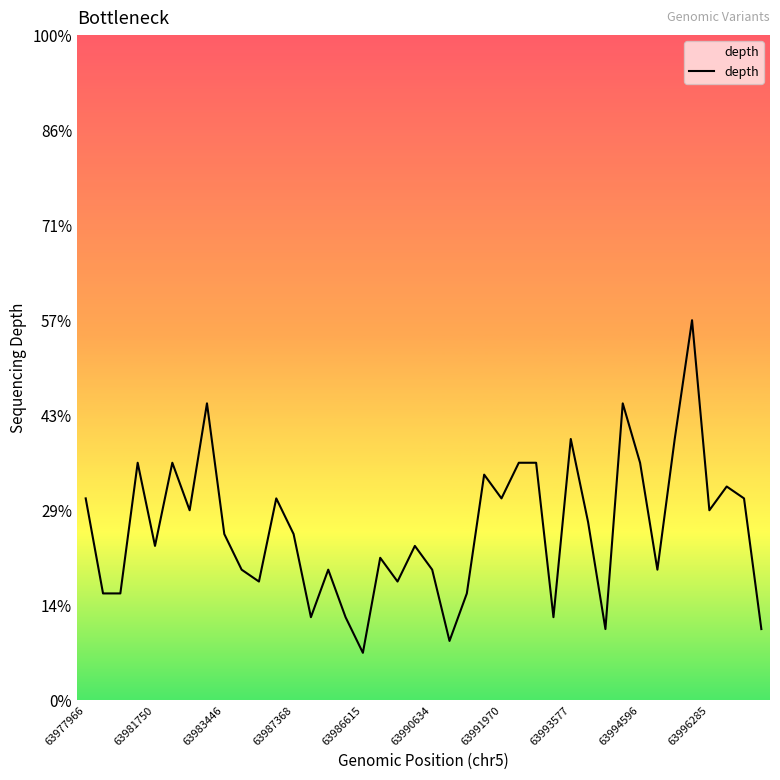

Does the chart display data point markers on the line(s)?

No